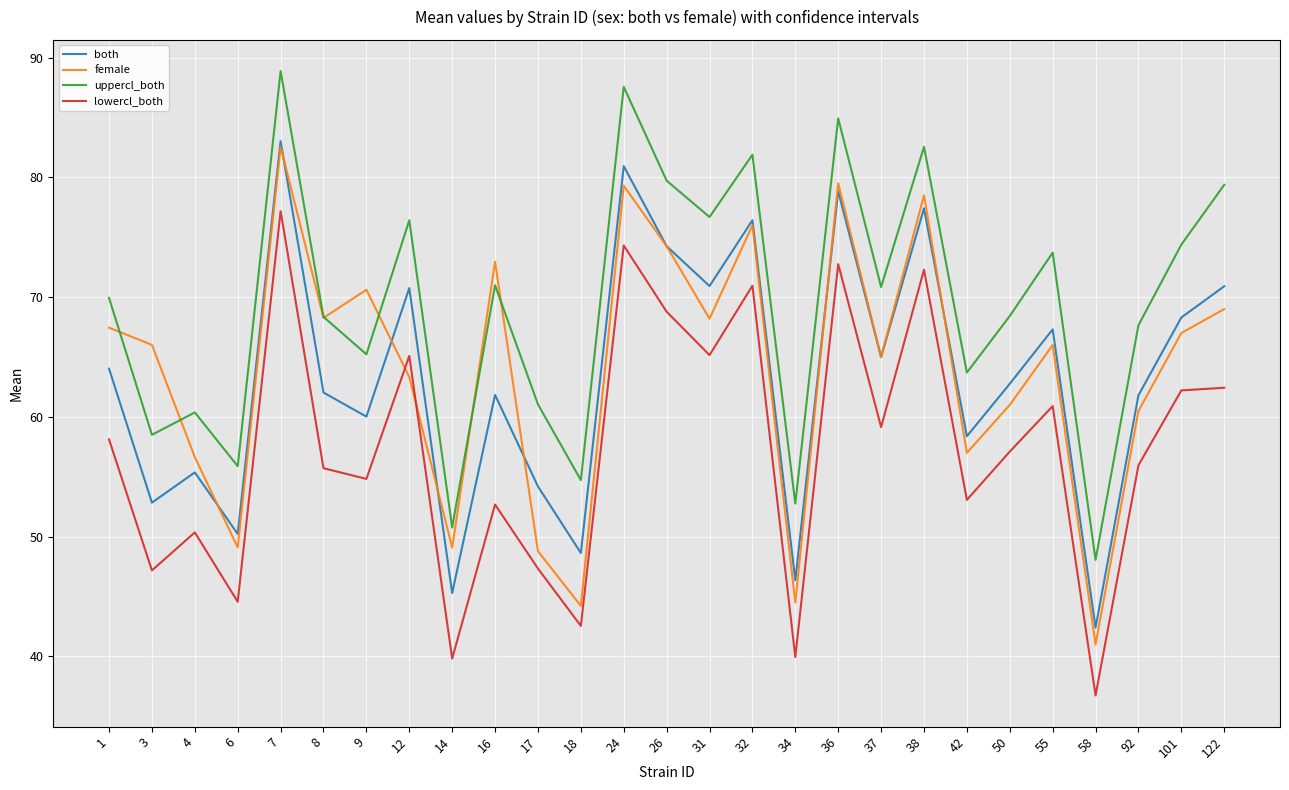

True or false: uppercl_both and lowercl_both cross at least once.

False